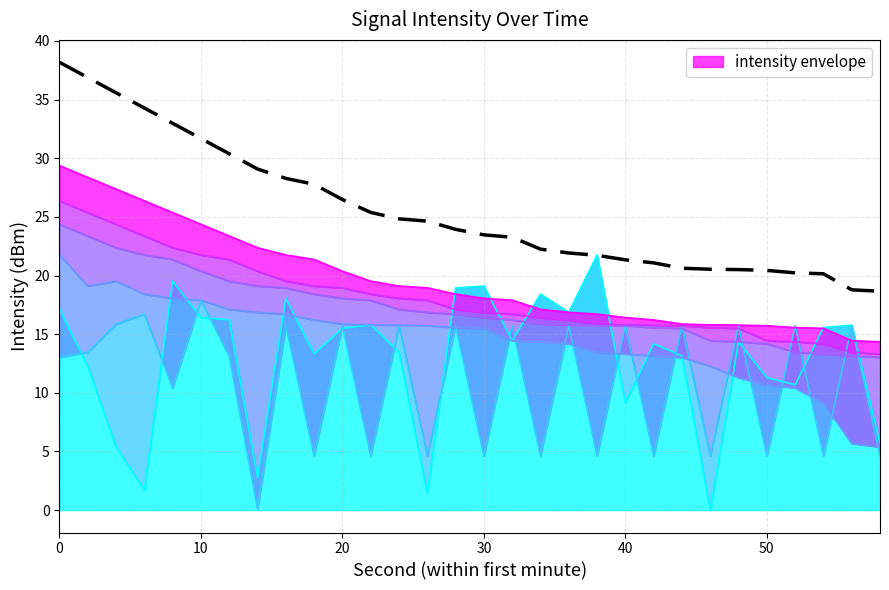

How many categories are shown in the chart?

30